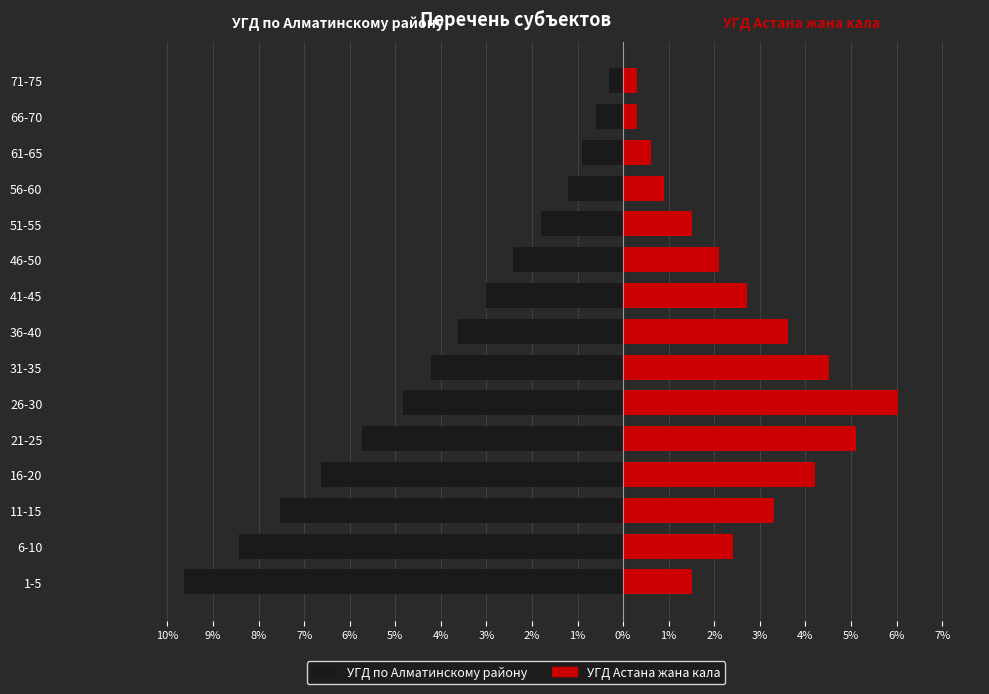

Is it true that УГД по Алматинскому району equals -3.6 at 36-40?

True